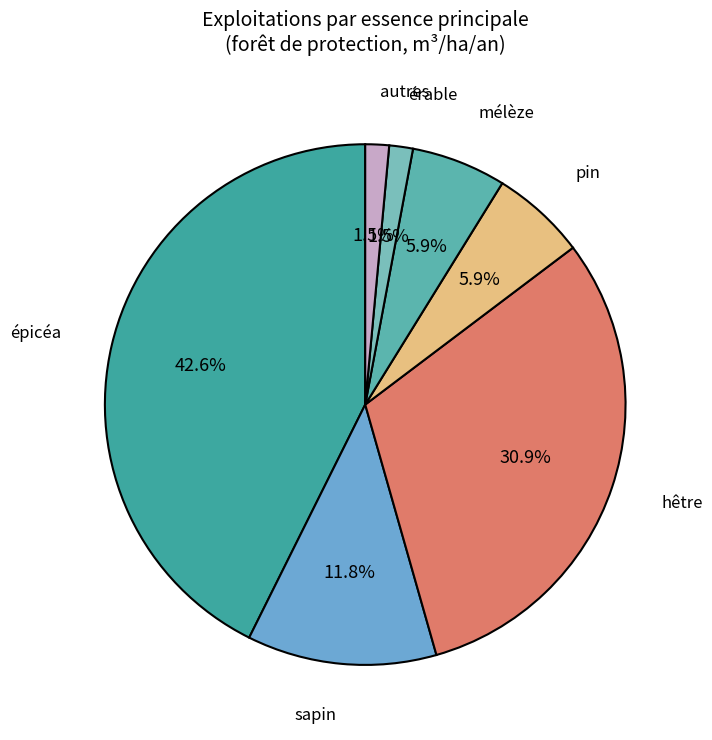

Do sapin and pin together represent more than half of the pie?

No